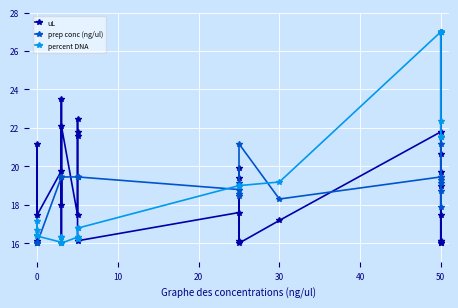

After their last crossing, which series has the higher values: percent DNA or uL?

percent DNA